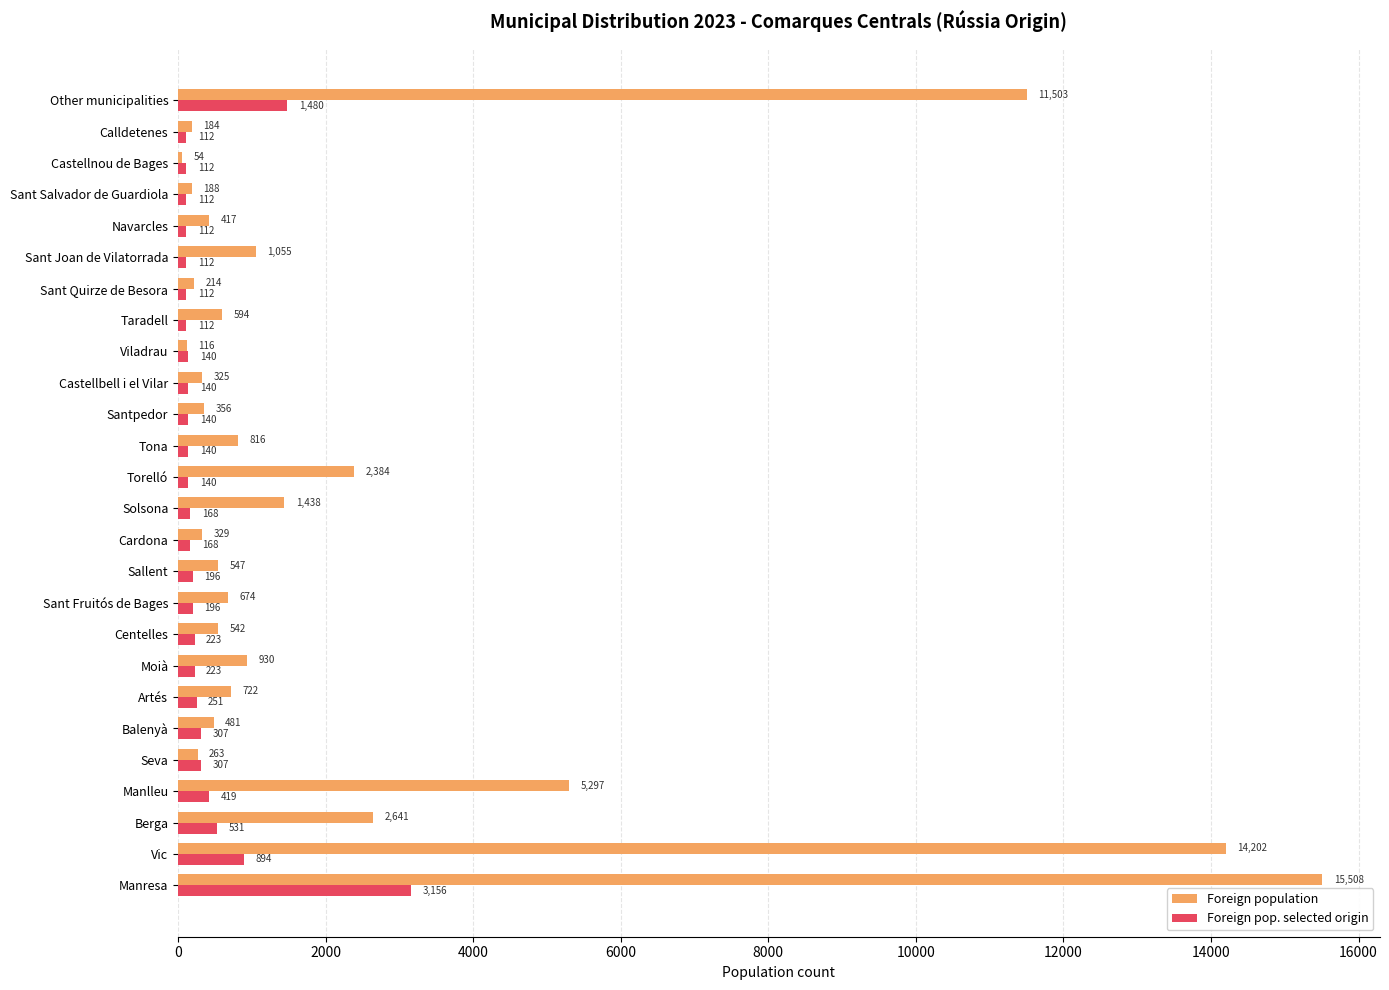

How many values in the Foreign pop. selected origin series are below 168?

12